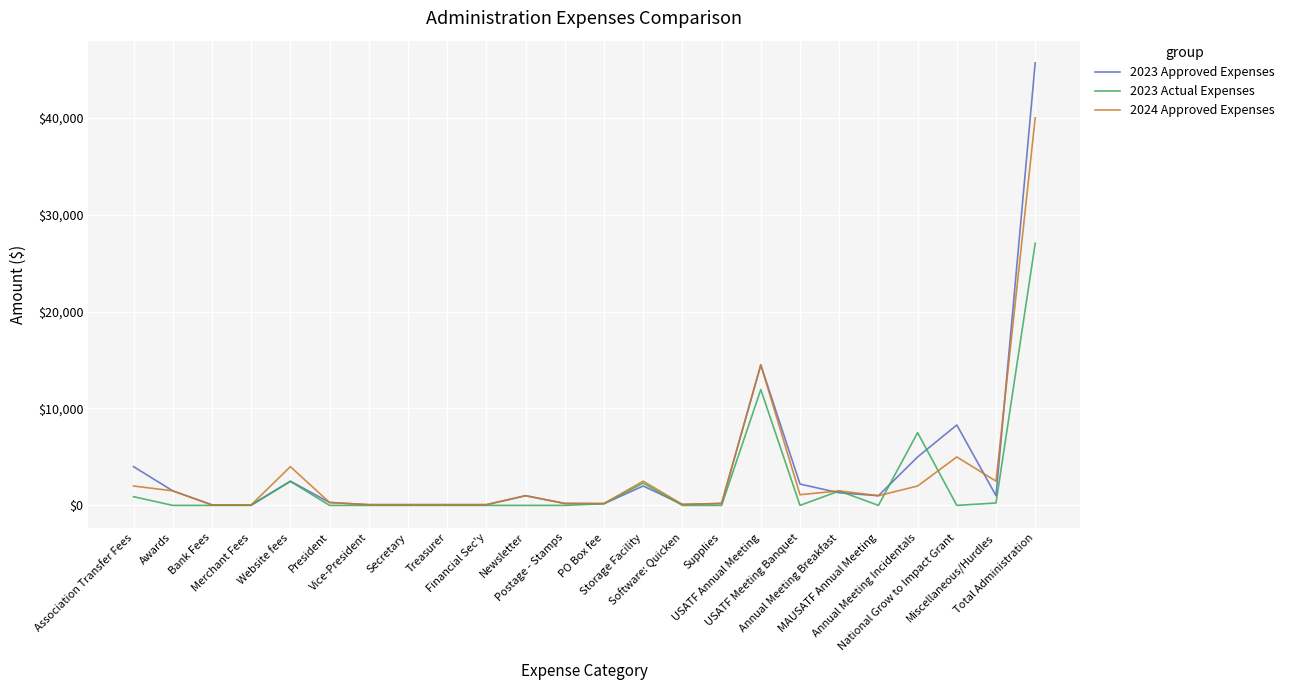

At which label does 2024 Approved Expenses first exceed 1000?

Association Transfer Fees